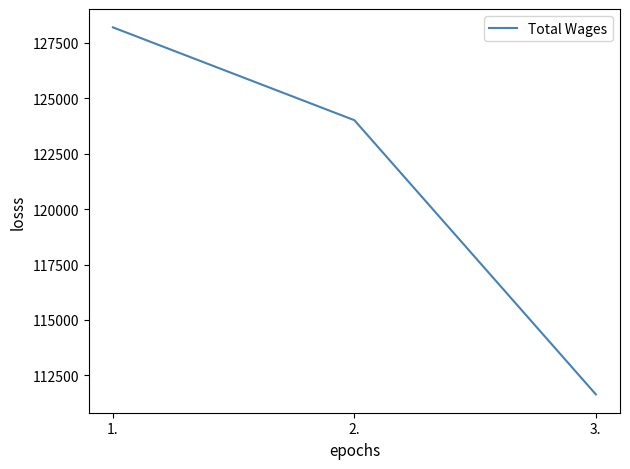

The value at 2. is 124006. True or false?

True